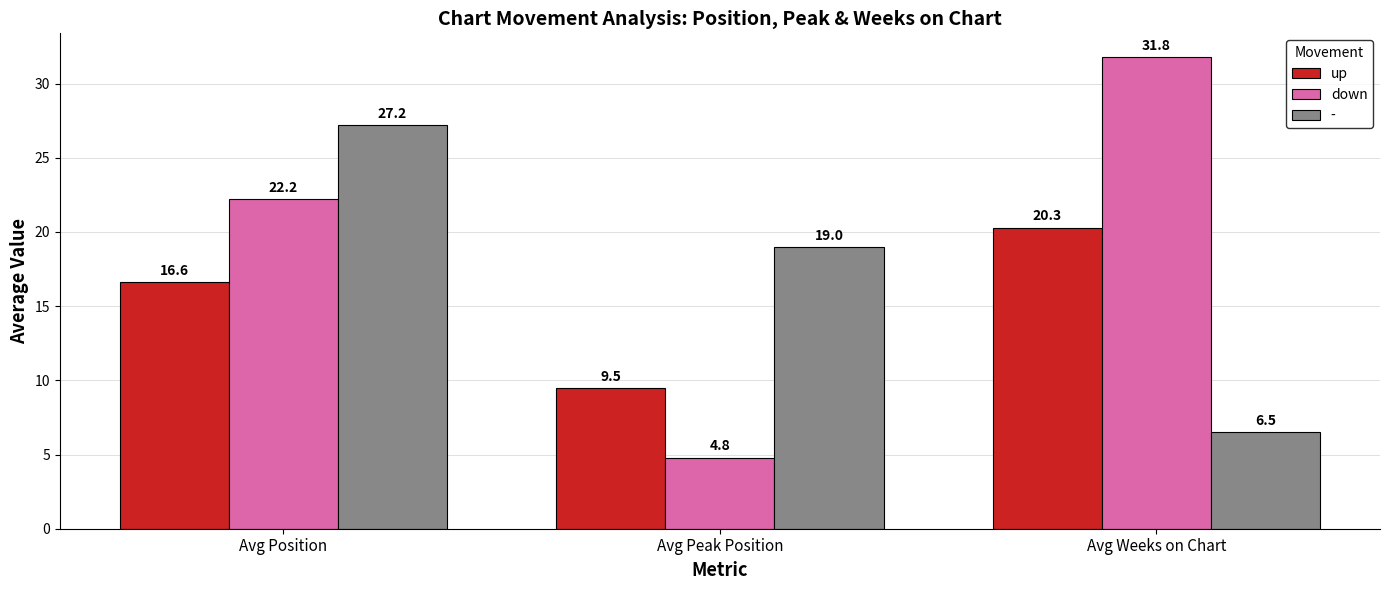

What is the difference between the highest and lowest values at Avg Position?

10.6